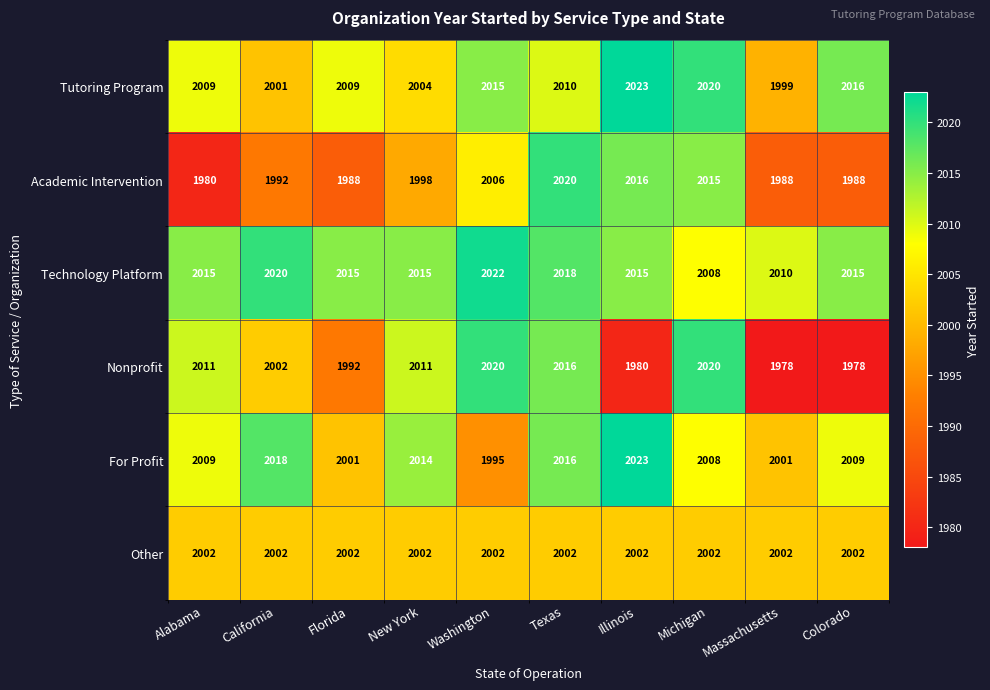

What is the greatest value displayed?

2023